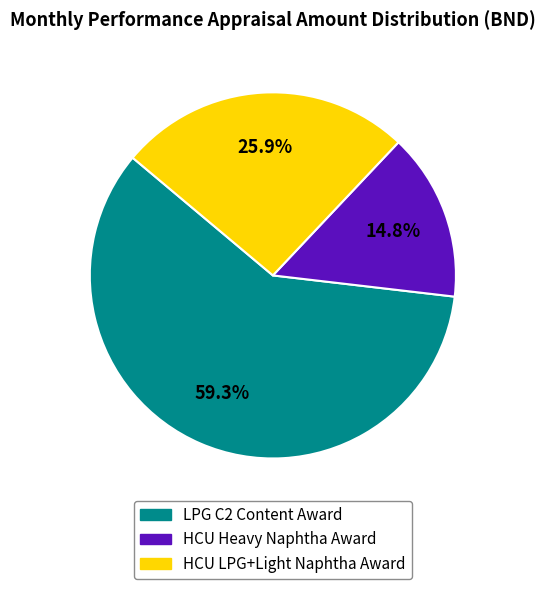

Is there any slice that represents more than half of the pie?

Yes